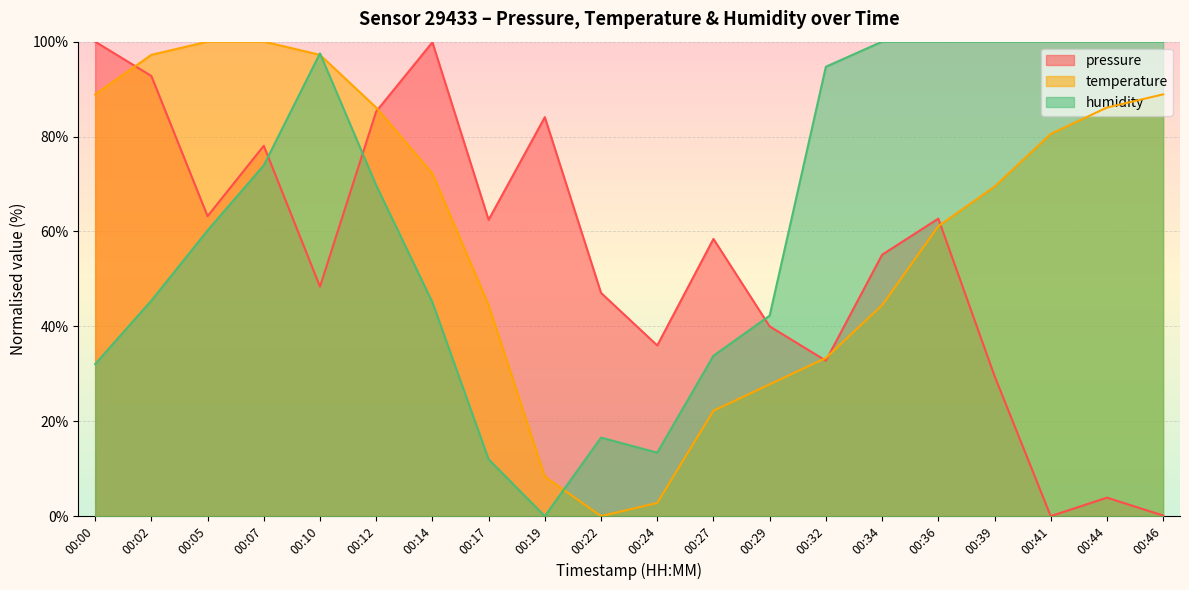

What is the total value across all series at 00:02?

235.4